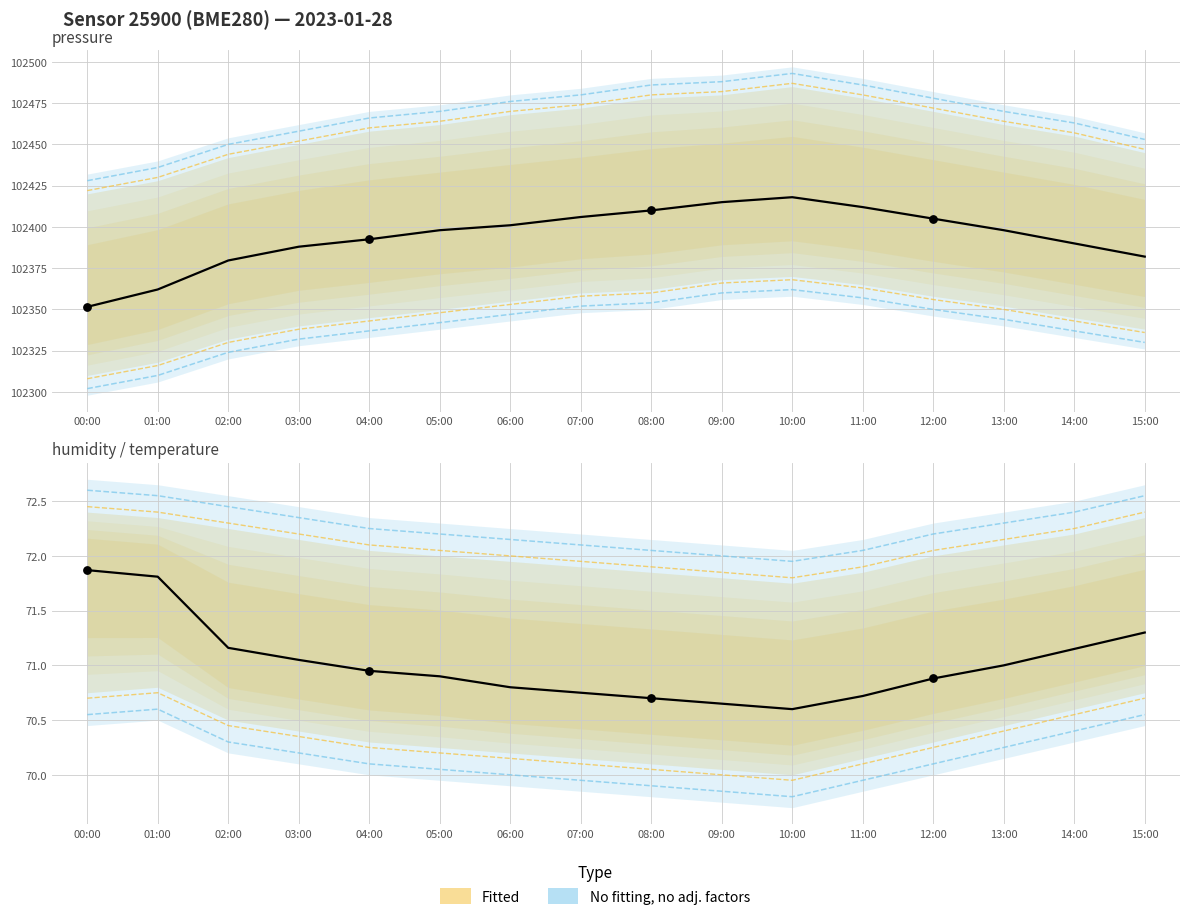

At how many categories does at least one series exceed 22355?

16